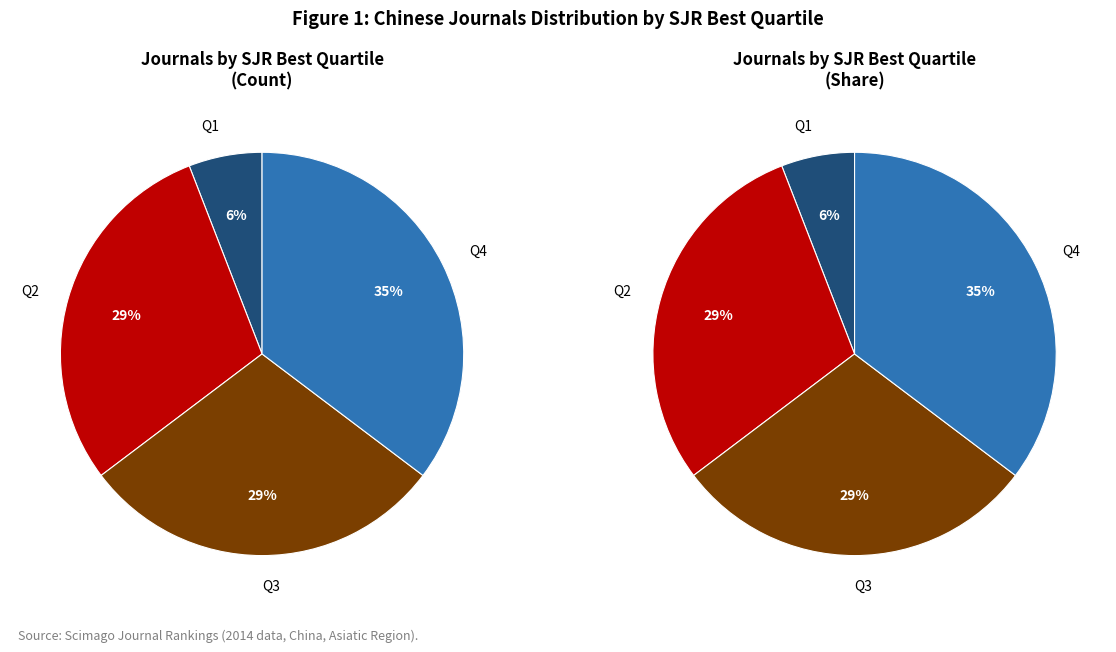

Which slice is the smallest?

Q1